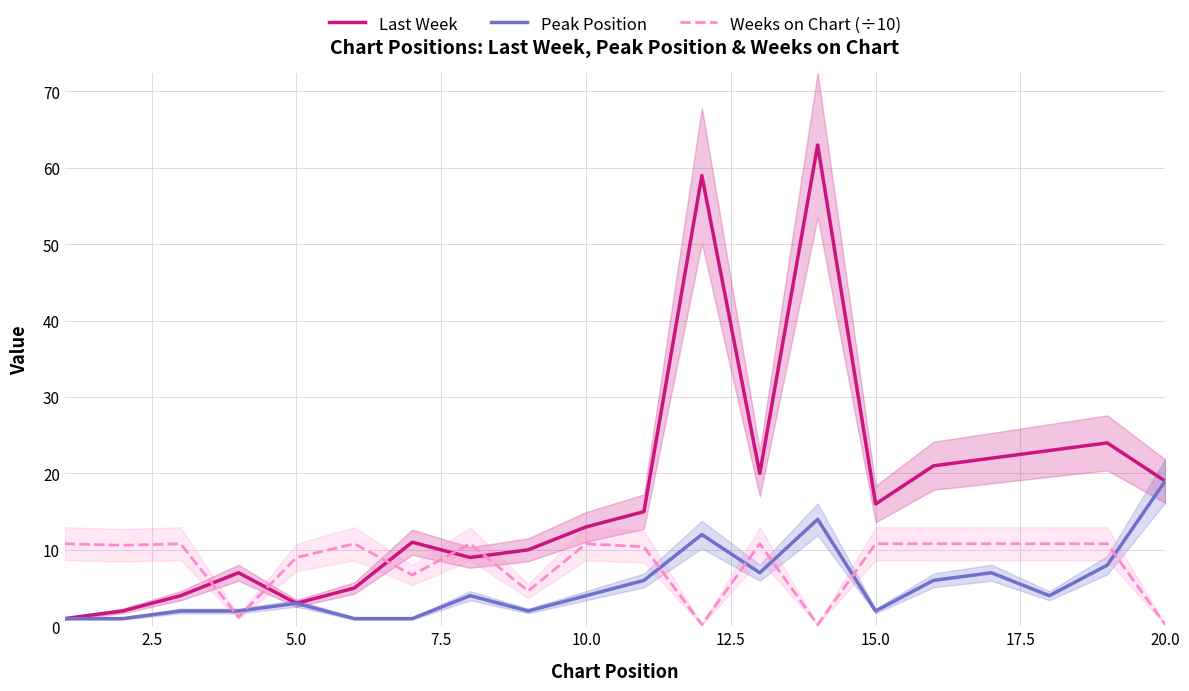

How many data points in Peak Position are less than 4?

9